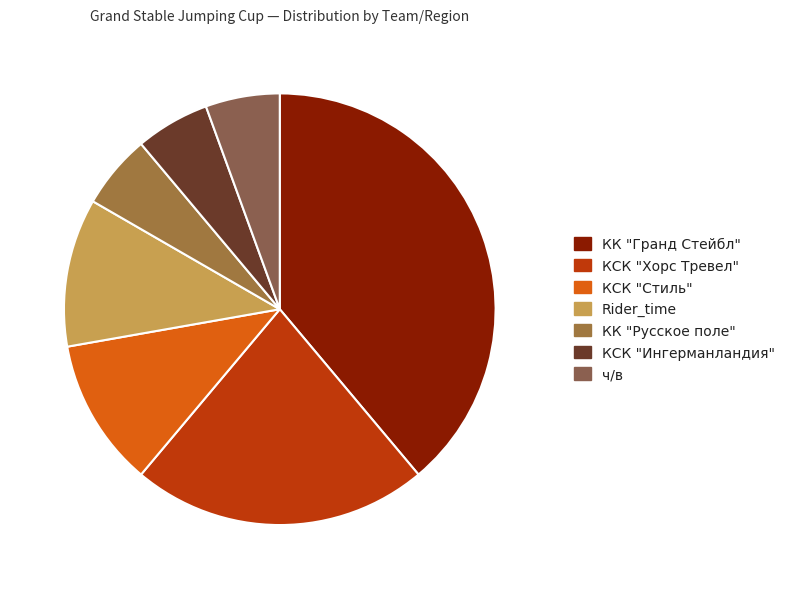

Is there any slice that represents more than half of the pie?

No